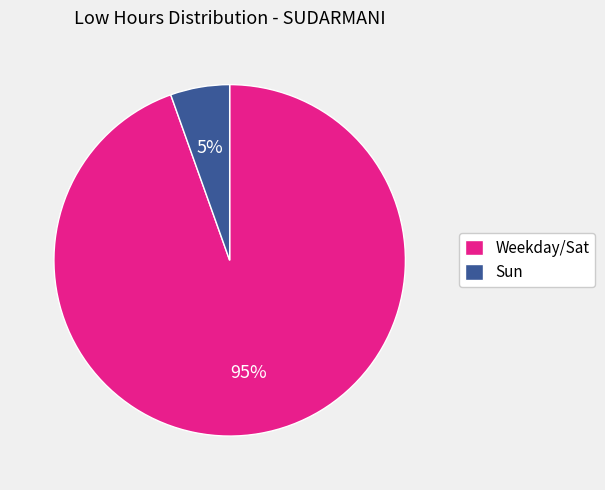

What is the largest slice in the pie chart?

Weekday/Sat